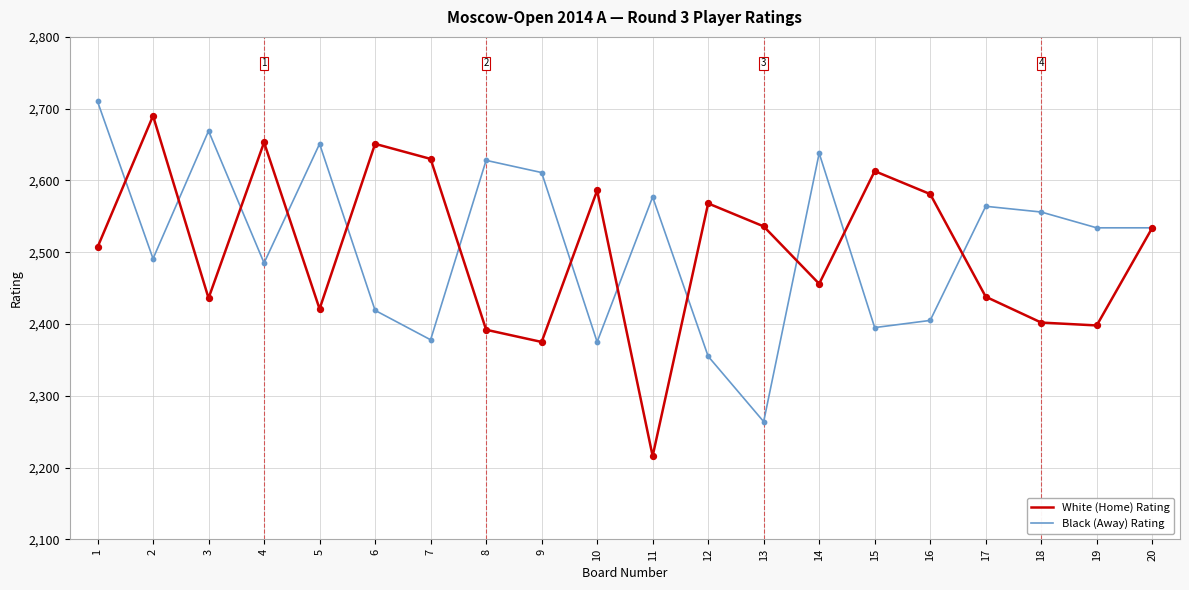

Is the value of White (Home) Rating at 7 greater than the value of Black (Away) Rating at 1?

No